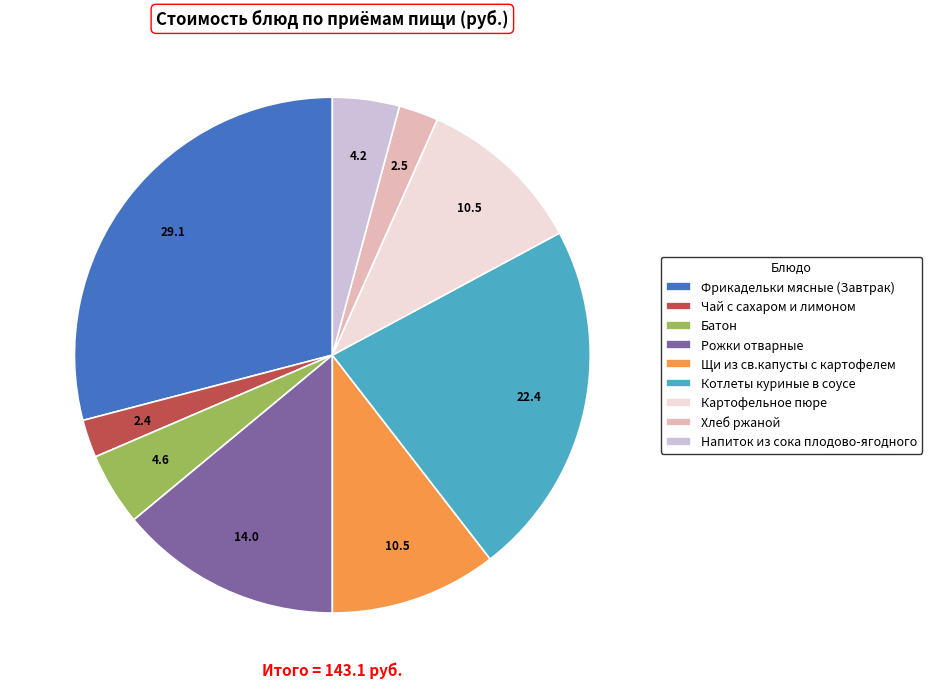

Does any single category account for the majority?

No